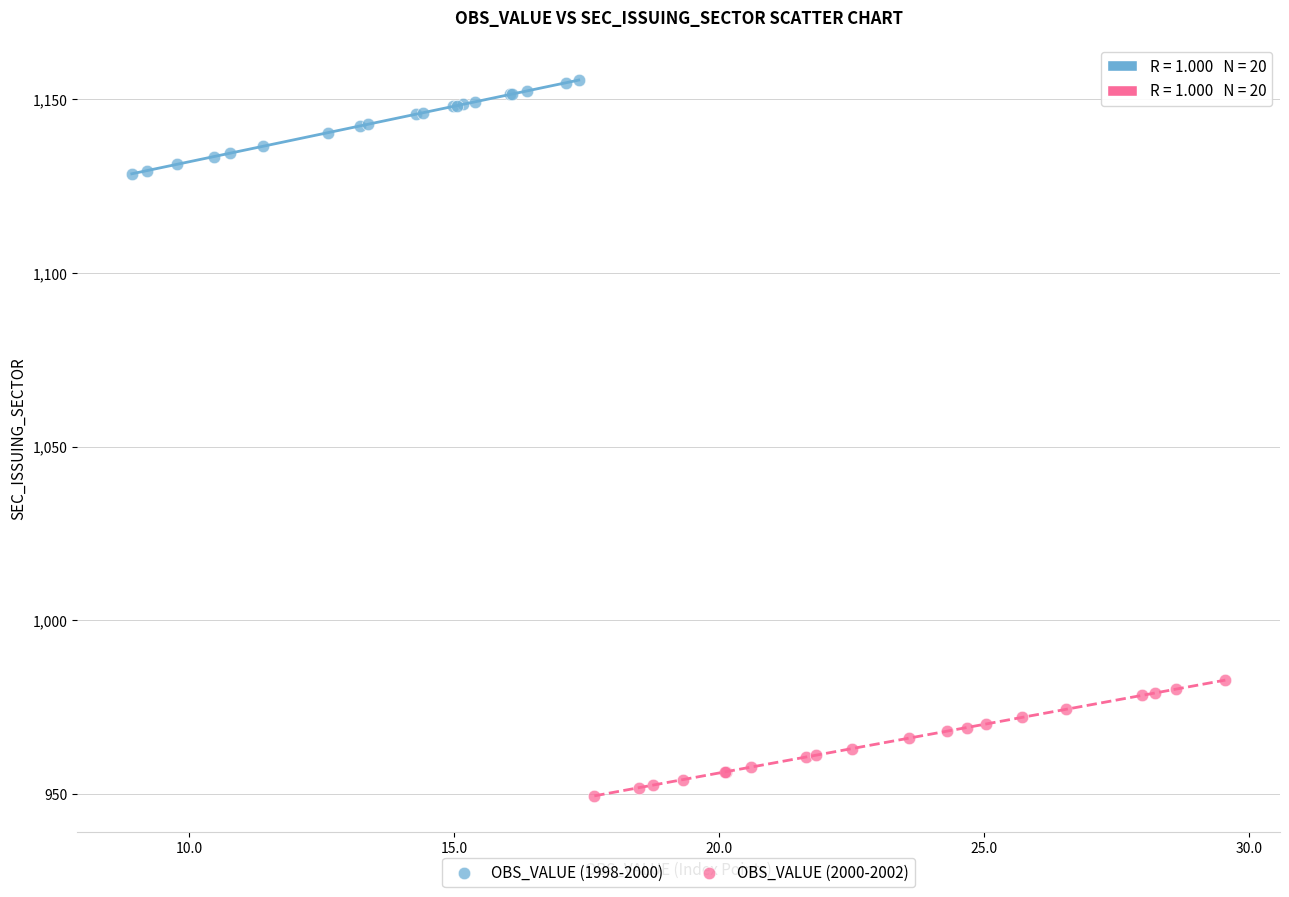

Which series contains the highest Y value?

OBS_VALUE (1998-2000)